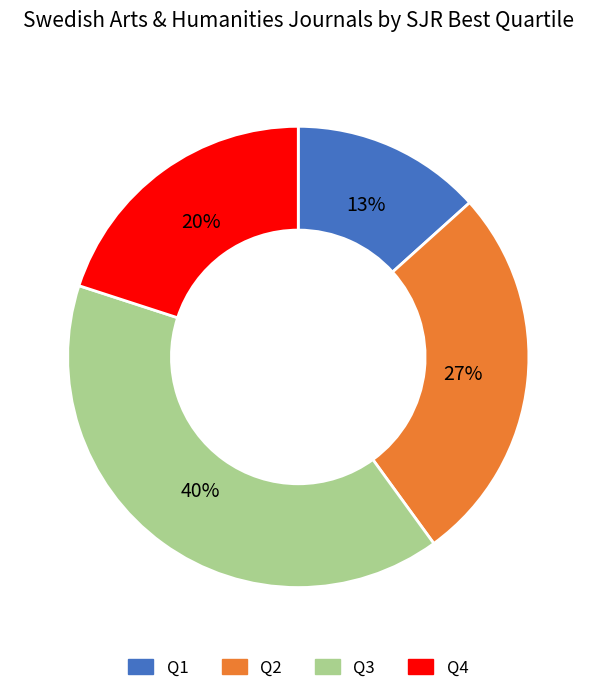

How many segments does this pie chart have?

4